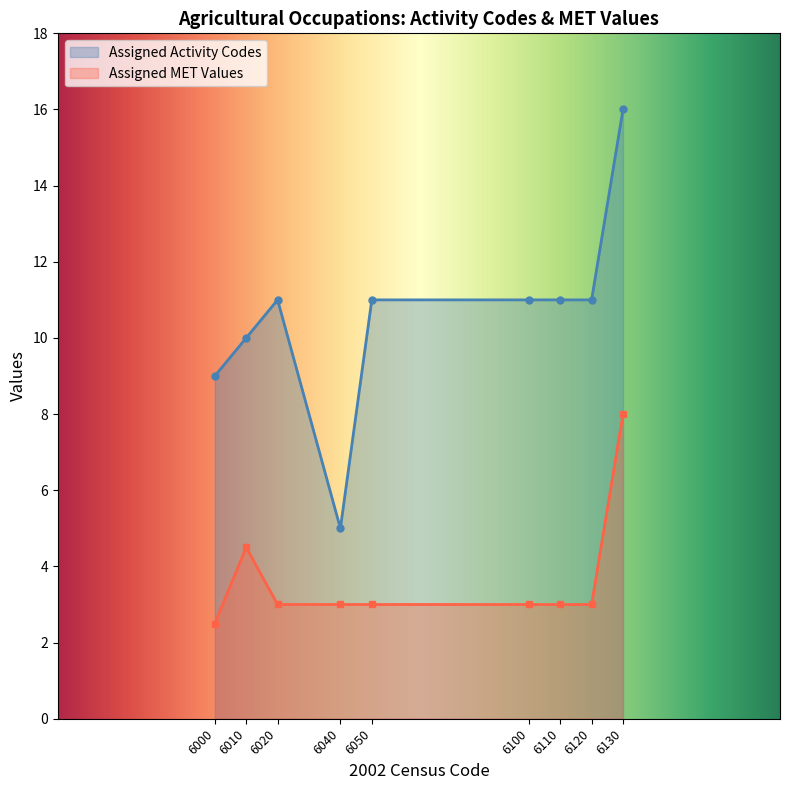

True or false: Assigned Activity Codes and Assigned MET Values cross at least once.

False